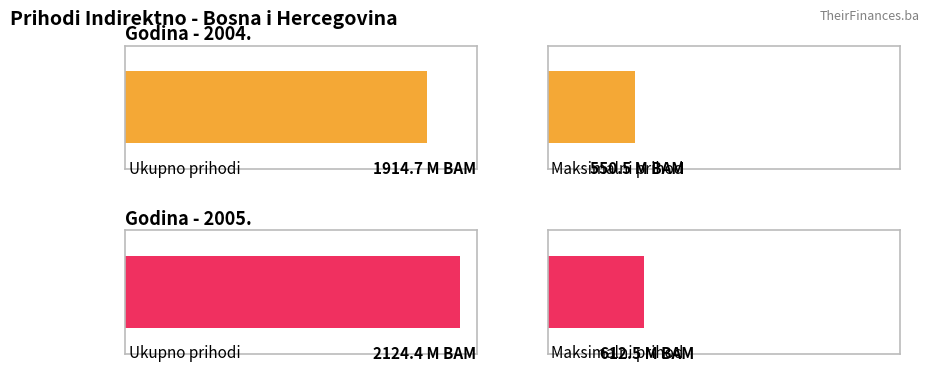

Where is 2005. nearest to the value 306272365?

3